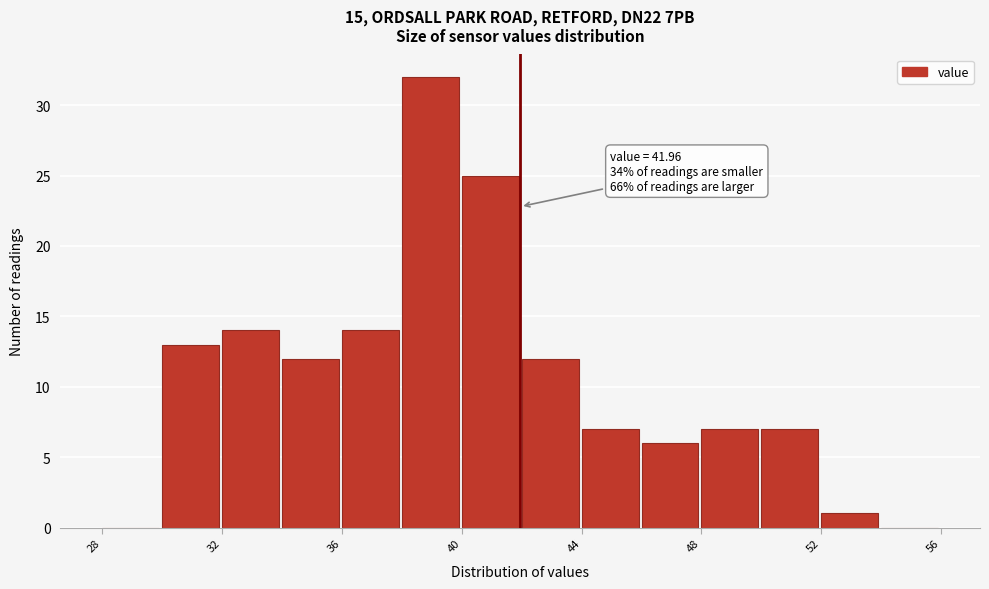

Which range on the x-axis has the tallest bar?

38 to 40